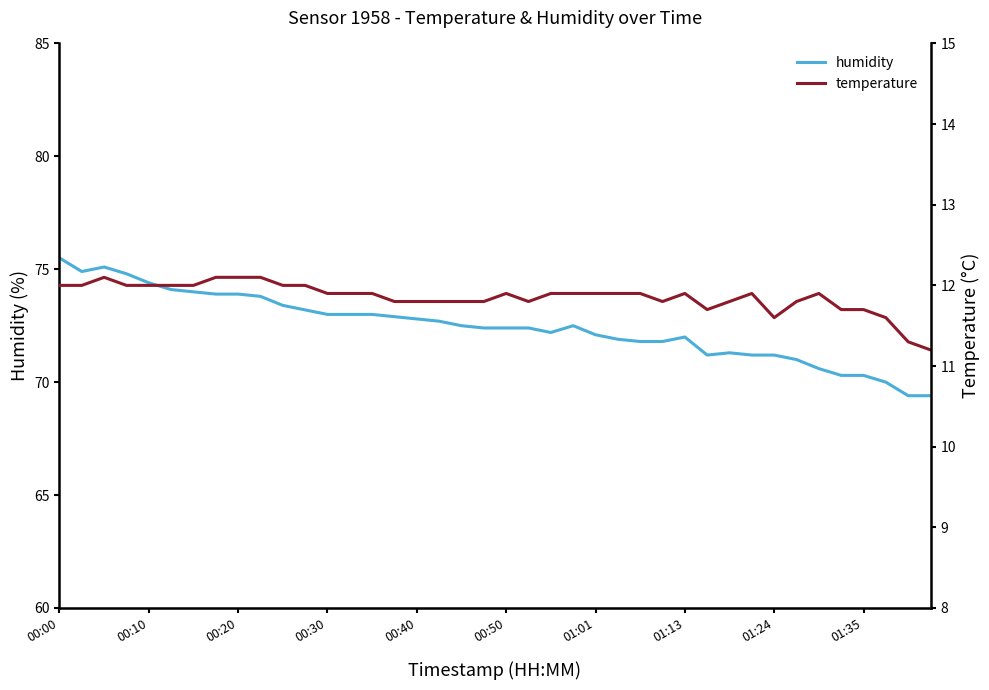

How many lines are shown in the chart?

2